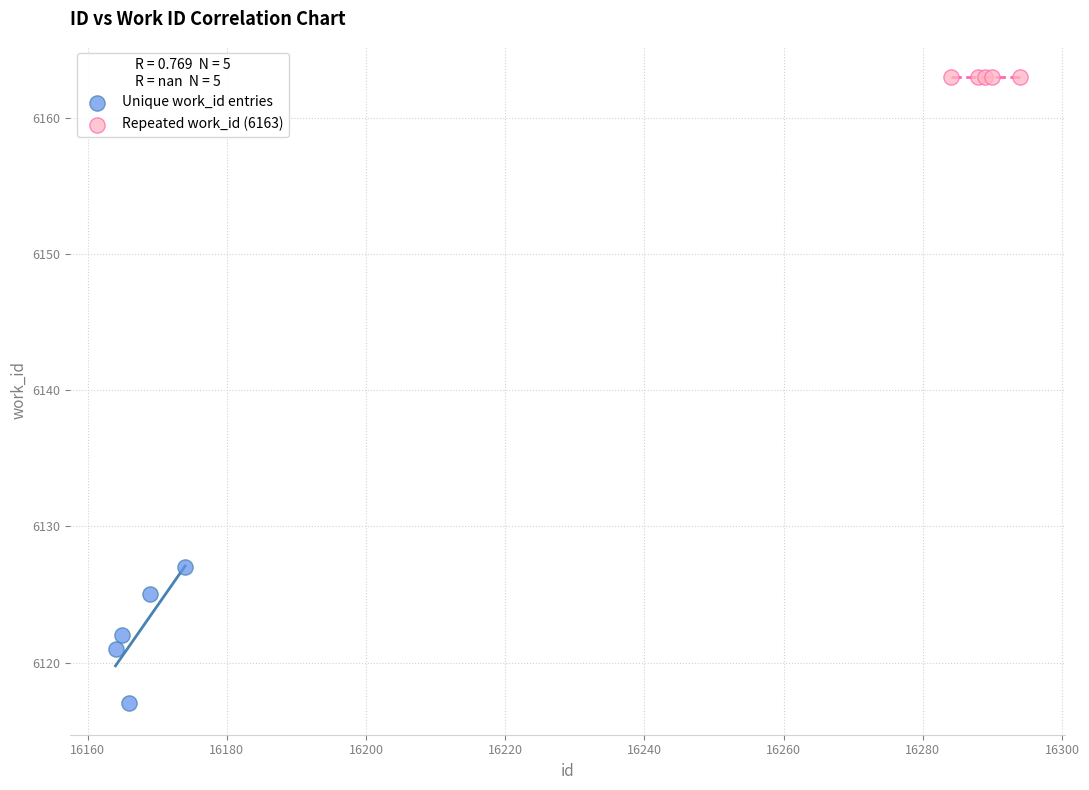

Which series reaches the minimum Y coordinate?

Unique work_id entries